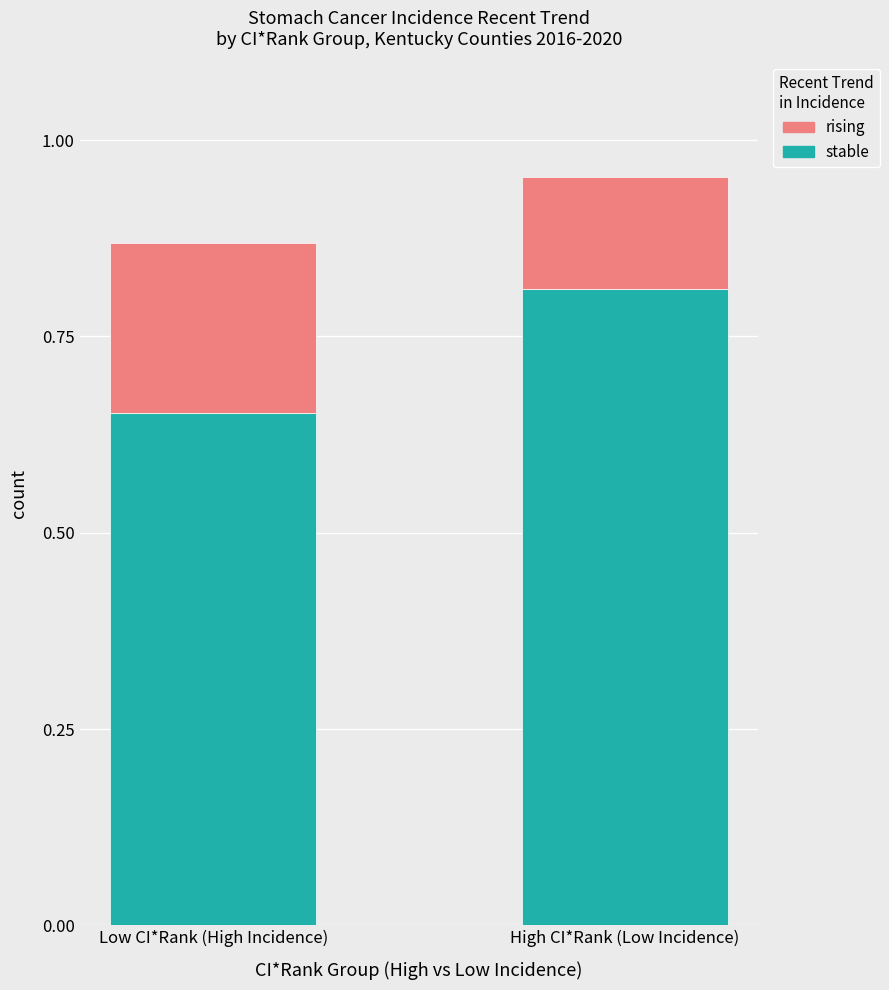

List the labels in order of stable value, smallest first.

Low CI*Rank (High Incidence), High CI*Rank (Low Incidence)